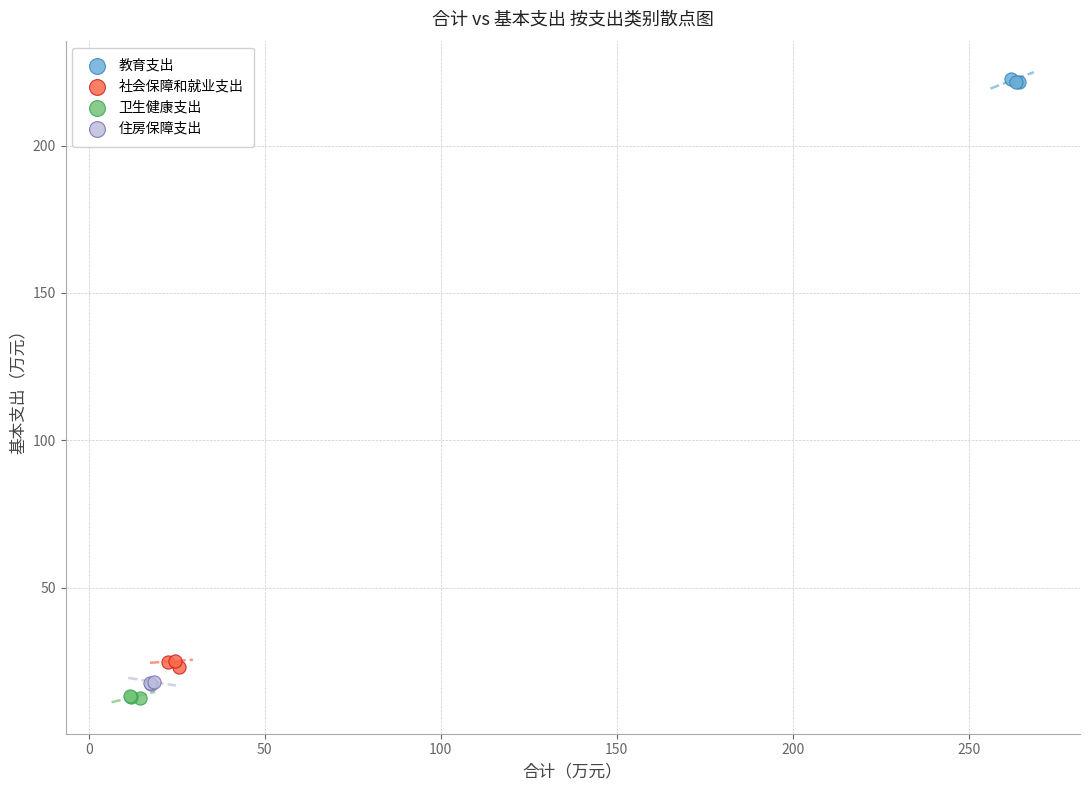

What are all the series names shown in the legend?

教育支出, 社会保障和就业支出, 卫生健康支出, 住房保障支出